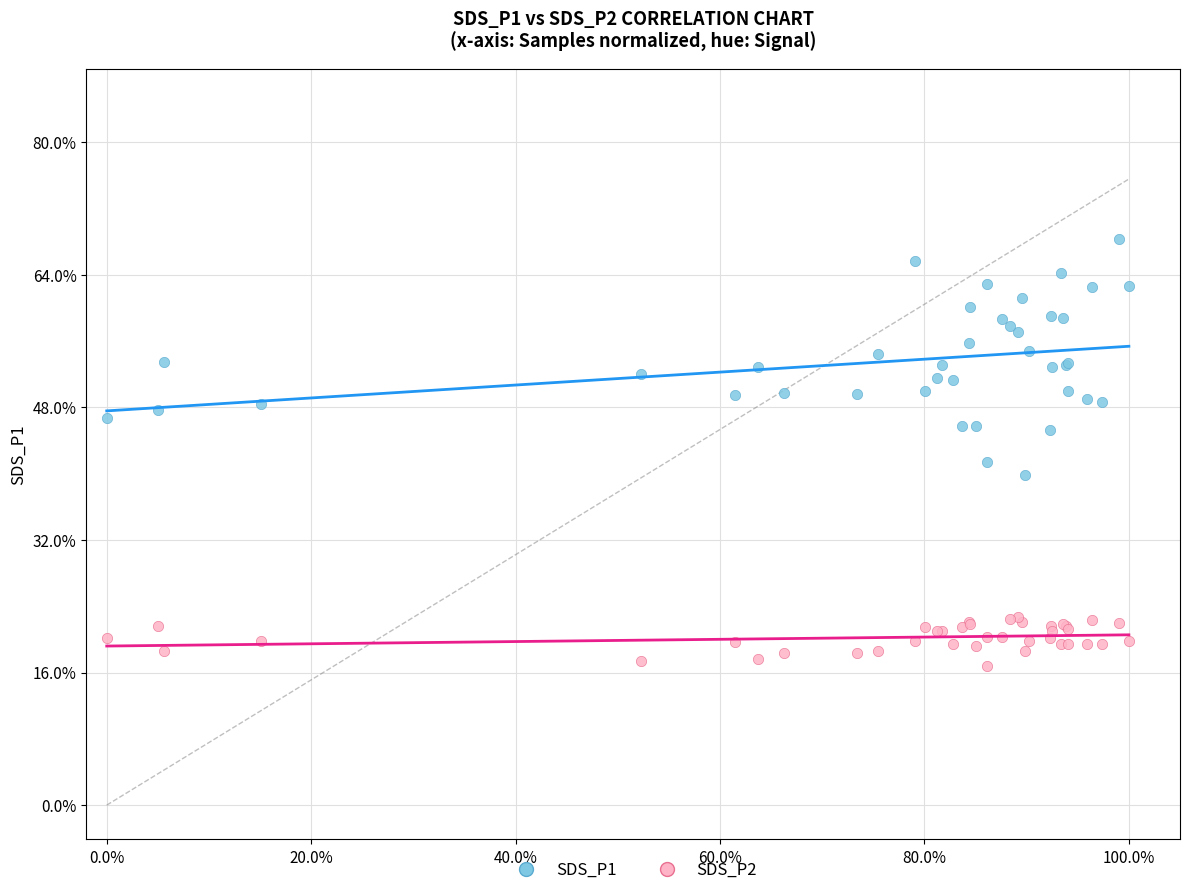

Which series reaches the minimum Y coordinate?

SDS_P2